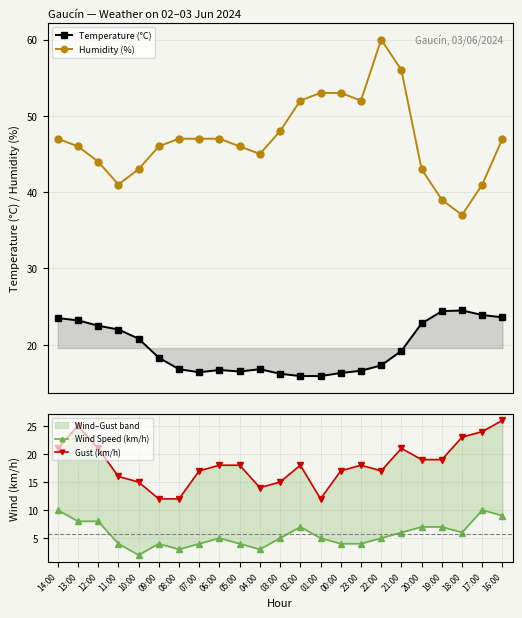

Reading left to right, list all the values displayed in this chart.

Temperature (°C): 23.5	23.2	22.5	22.0	20.8	18.3	16.8	16.4	16.7	16.5	16.8	16.2	15.9	15.9	16.3	16.6	17.3	19.2	22.8	24.4	24.5	23.9	23.6
Humidity (%): 47.0	46.0	44.0	41.0	43.0	46.0	47.0	47.0	47.0	46.0	45.0	48.0	52.0	53.0	53.0	52.0	60.0	56.0	43.0	39.0	37.0	41.0	47.0
Wind Speed (km/h): 10.0	8.0	8.0	4.0	2.0	4.0	3.0	4.0	5.0	4.0	3.0	5.0	7.0	5.0	4.0	4.0	5.0	6.0	7.0	7.0	6.0	10.0	9.0
Gust (km/h): 21.0	25.0	21.0	16.0	15.0	12.0	12.0	17.0	18.0	18.0	14.0	15.0	18.0	12.0	17.0	18.0	17.0	21.0	19.0	19.0	23.0	24.0	26.0